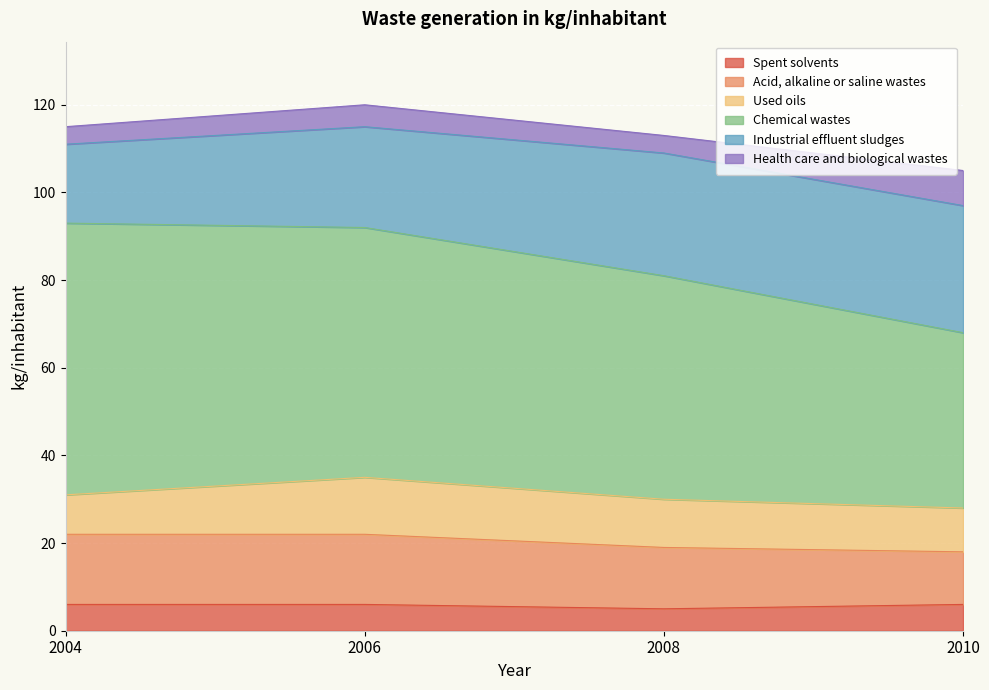

How many lines are shown in the chart?

6